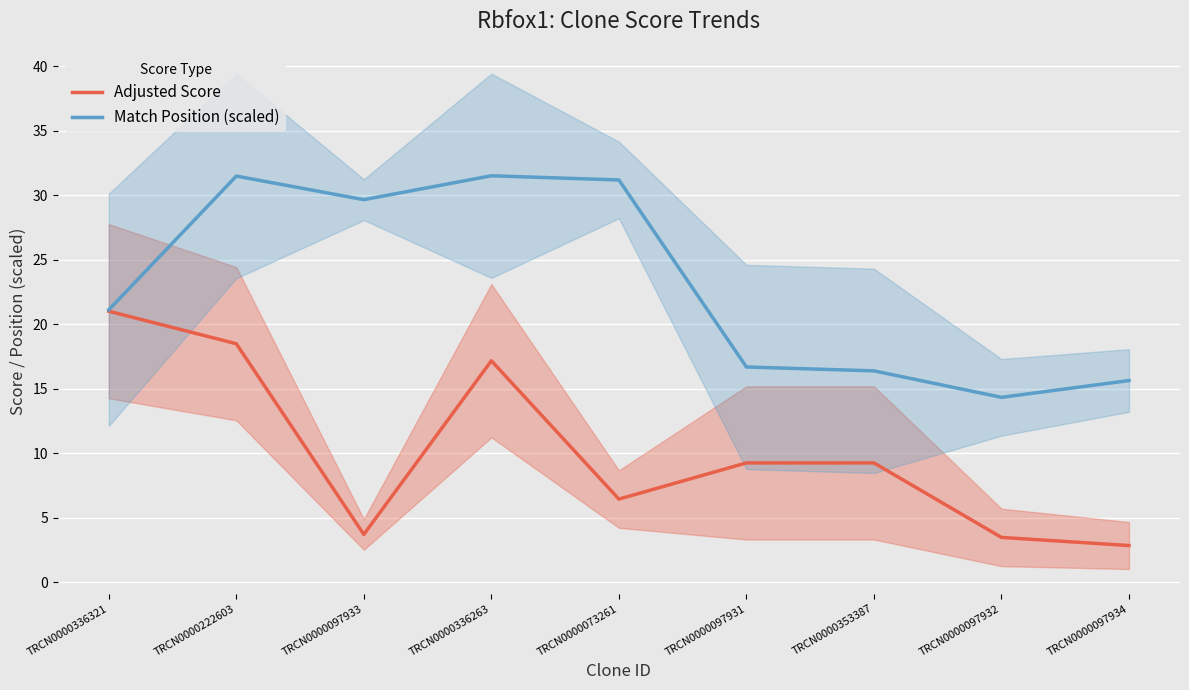

How many distinct data groups are displayed?

2